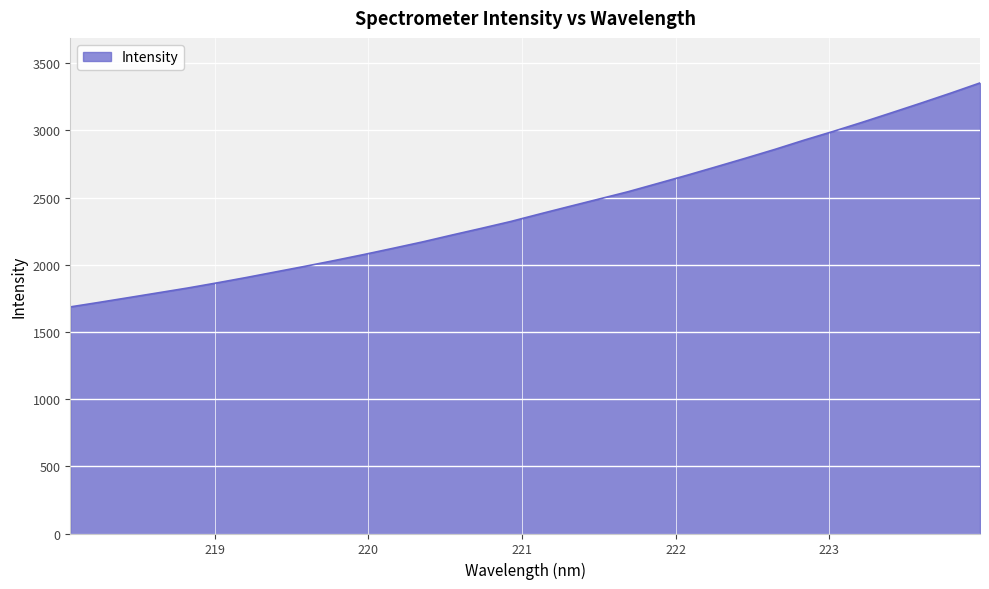

True or false: the data has more than 1 interior local peaks.

False